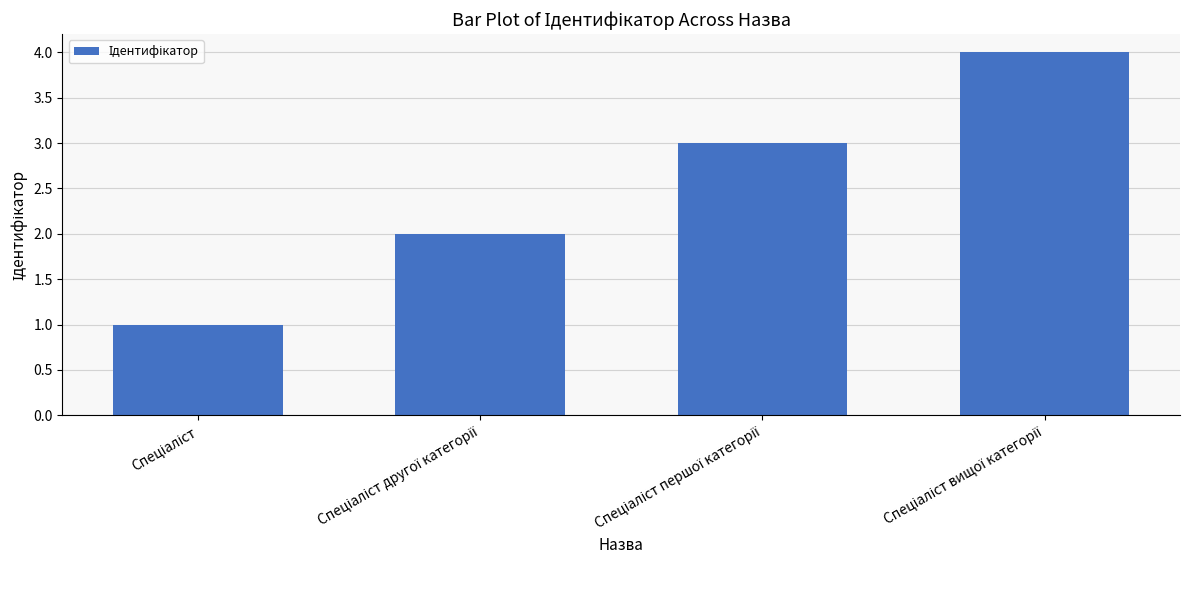

Reading right to left, list all the values displayed in this chart.

4	3	2	1